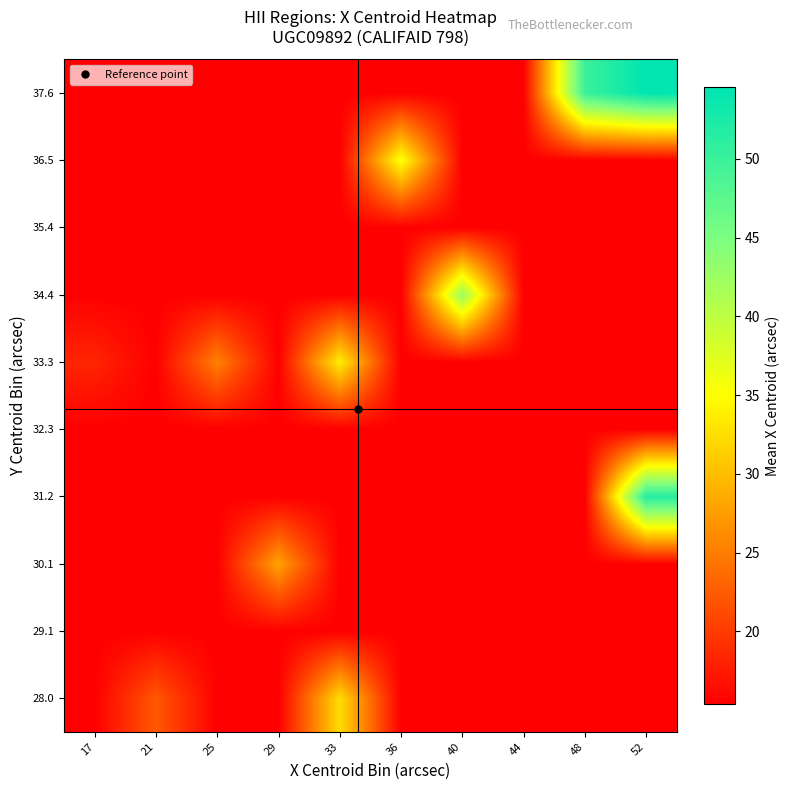

Rank the series at 52 from lowest to highest value.

28.0, 29.1, 30.1, 32.3, 33.3, 34.4, 35.4, 36.5, 31.2, 37.6